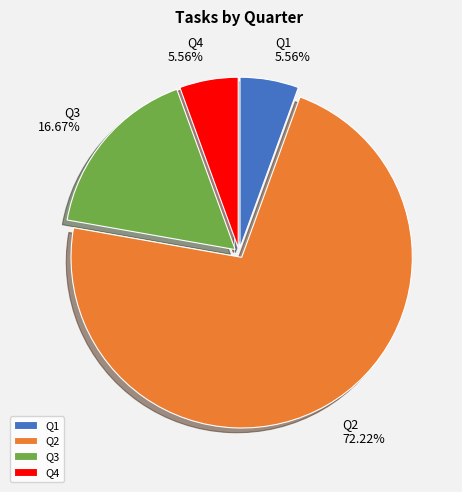

To the nearest percent, what portion does Q4 represent?

6%